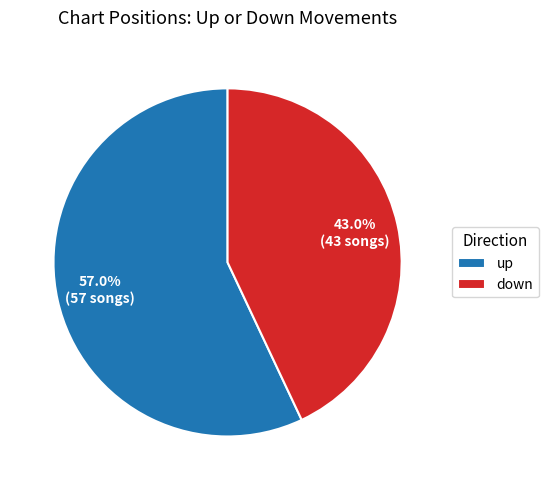

What is the total percentage of down and up?

100.0%